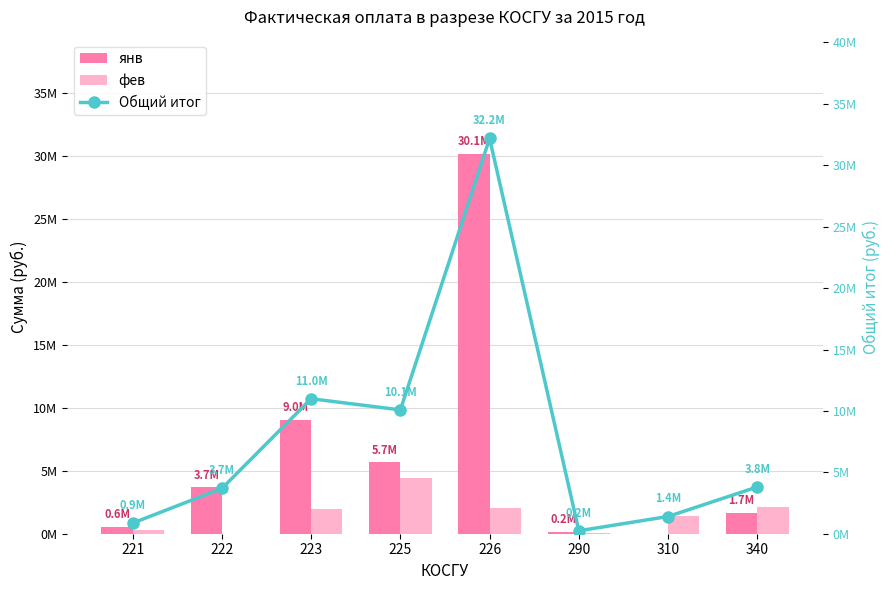

Count the number of categories in the chart.

8